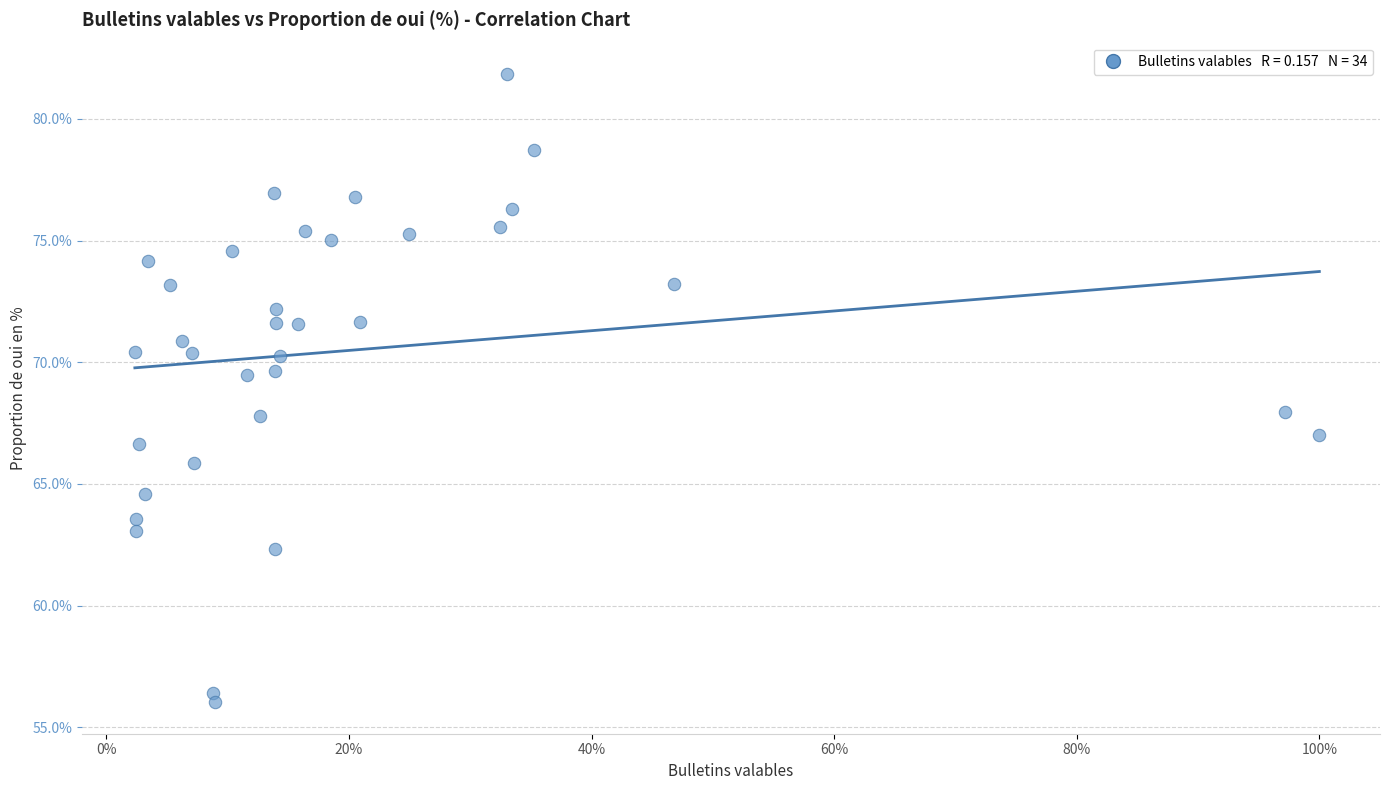

What is the range of X values (max minus min)?

1.0